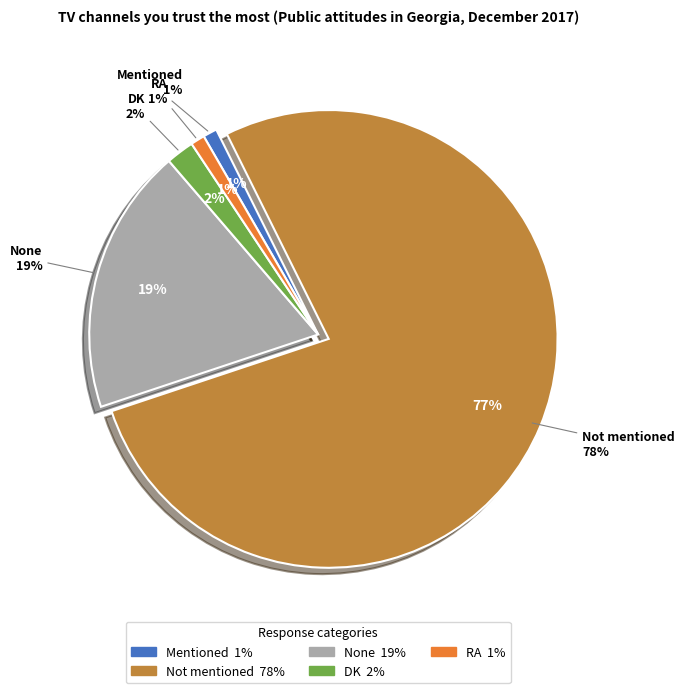

What is the largest slice in the pie chart?

Not mentioned